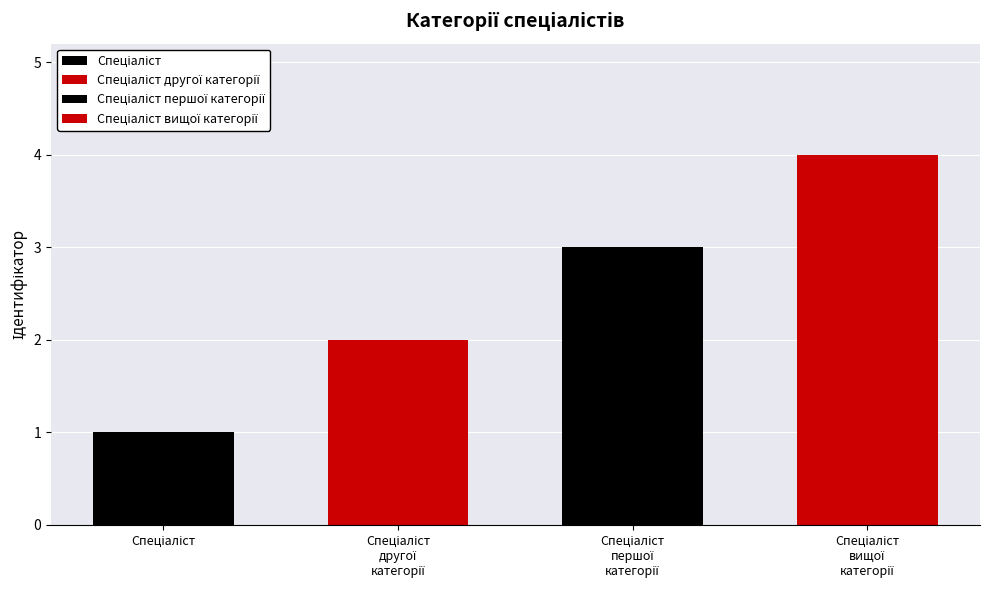

What is the change in value from Спеціаліст to Спеціаліст вищої категорії?

+3